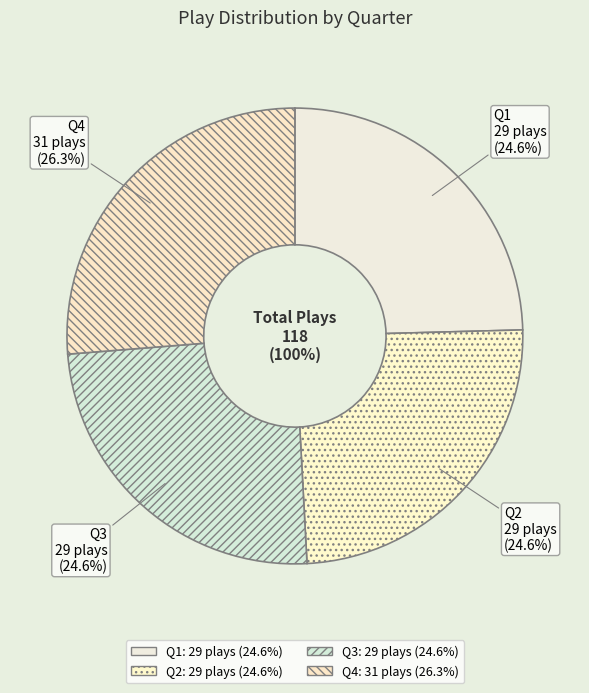

To the nearest percent, what is the combined percentage of Q1 and Q2?

49%